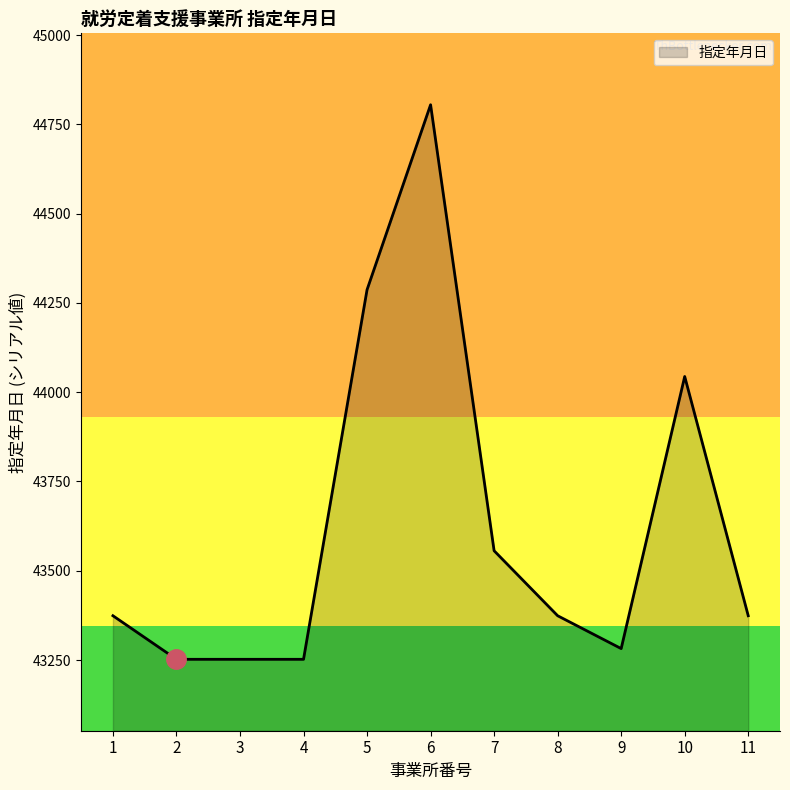

The value at 10 is 11801. True or false?

False